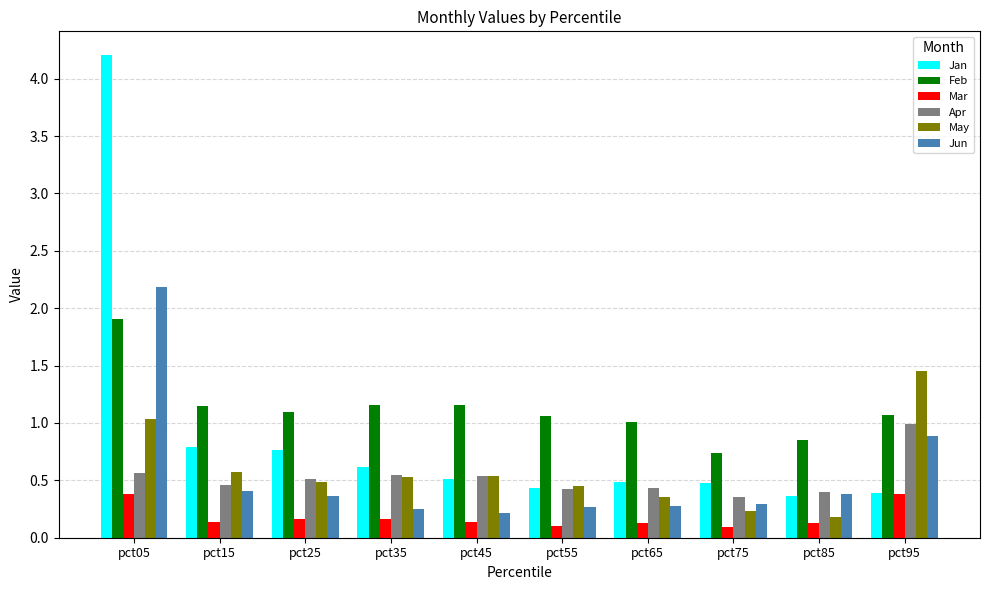

Rank the series by their maximum value, from lowest to highest.

Mar, Apr, May, Feb, Jun, Jan